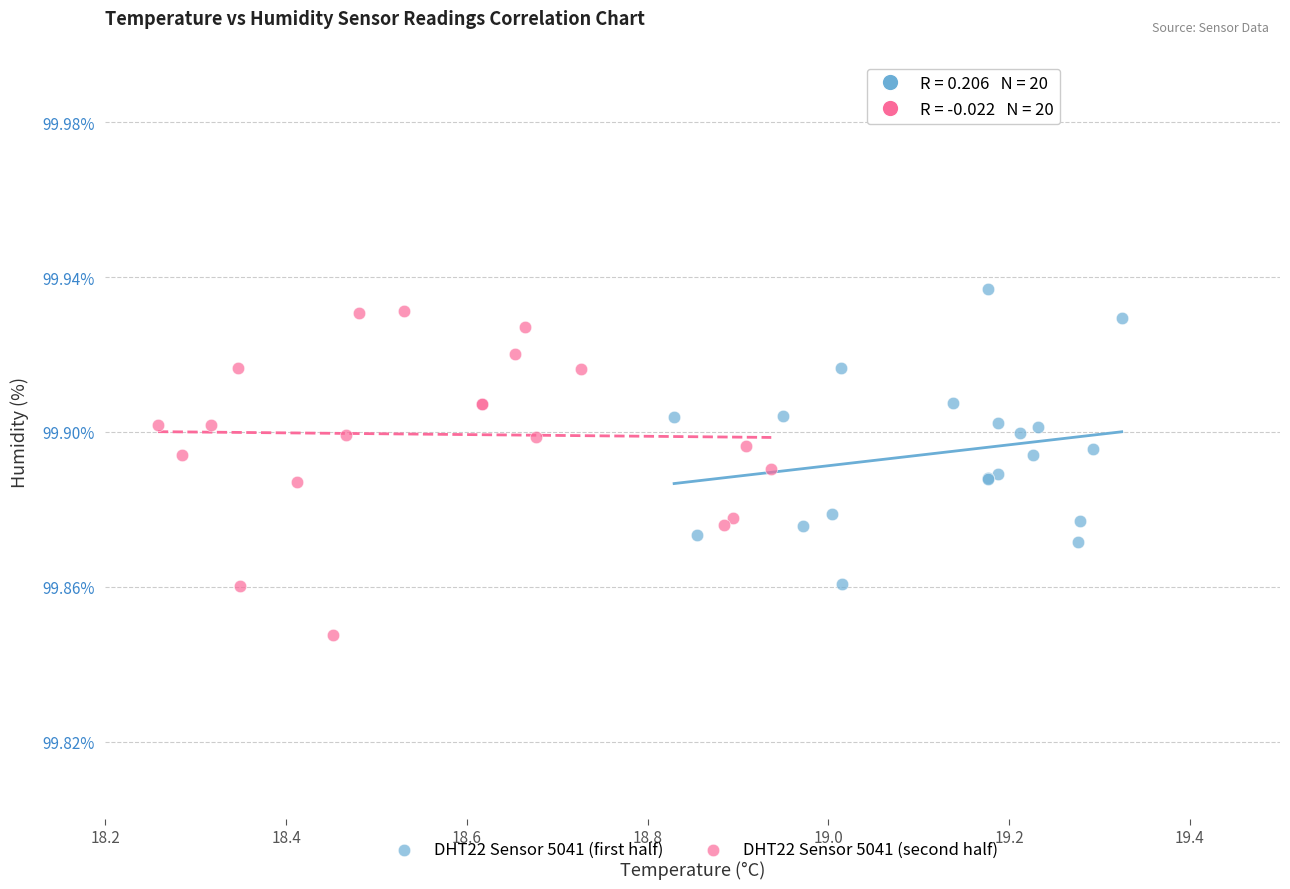

Which series contains the lowest Y value?

DHT22 Sensor 5041 (second half)